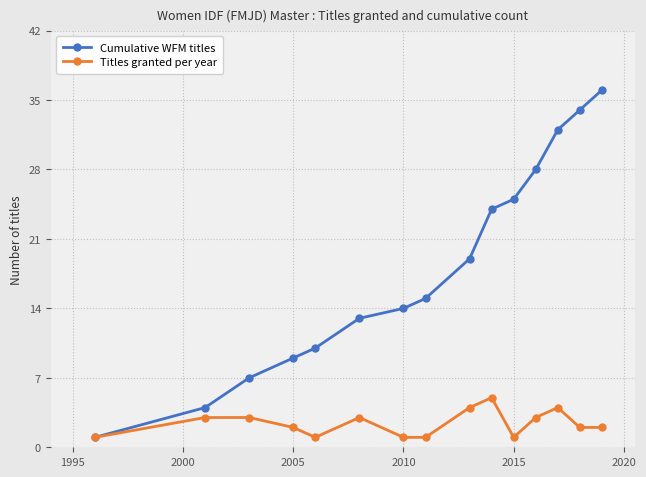

List the series in order of their overall mean, highest first.

Cumulative WFM titles, Titles granted per year